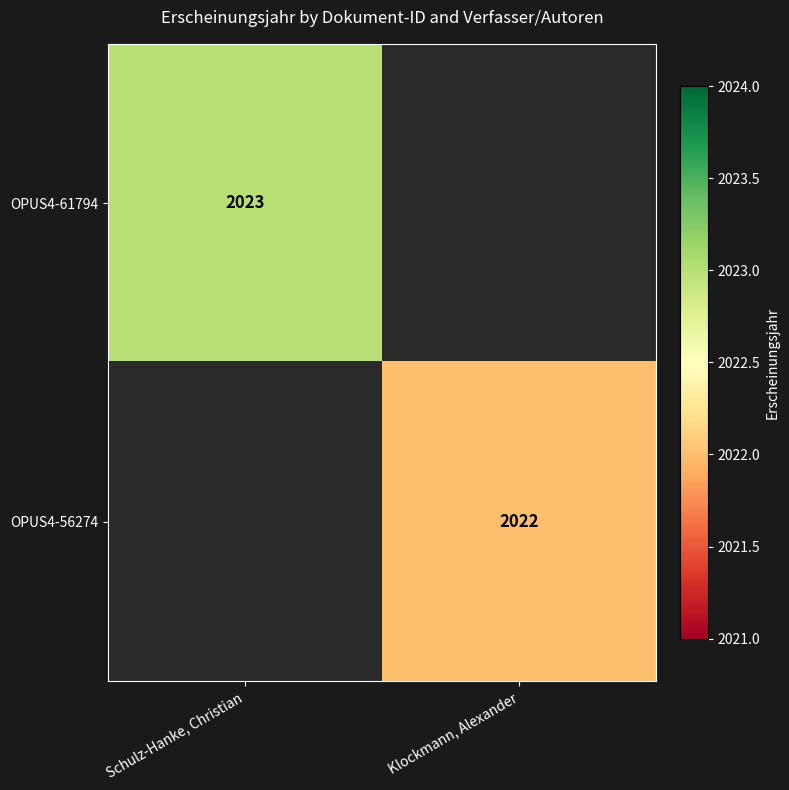

True or false: OPUS4-61794 has a value of 2023 at Schulz-Hanke, Christian.

True